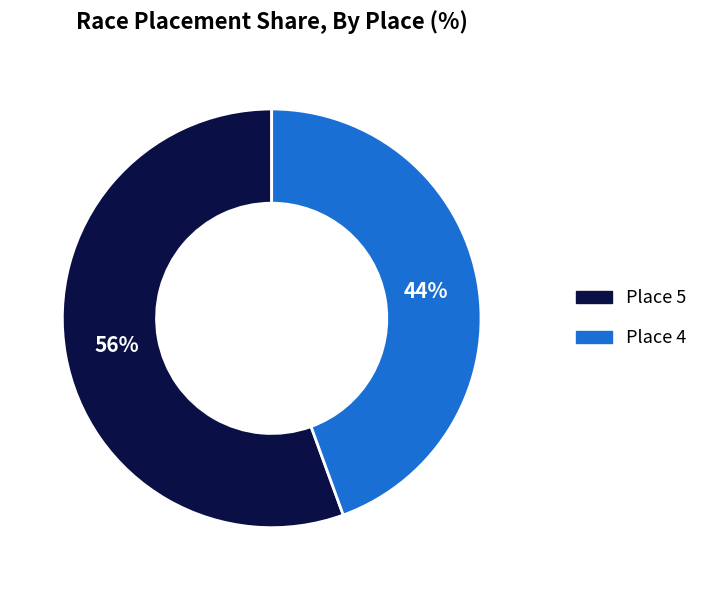

Combined, do Place 4 and Place 5 account for over 50%?

Yes